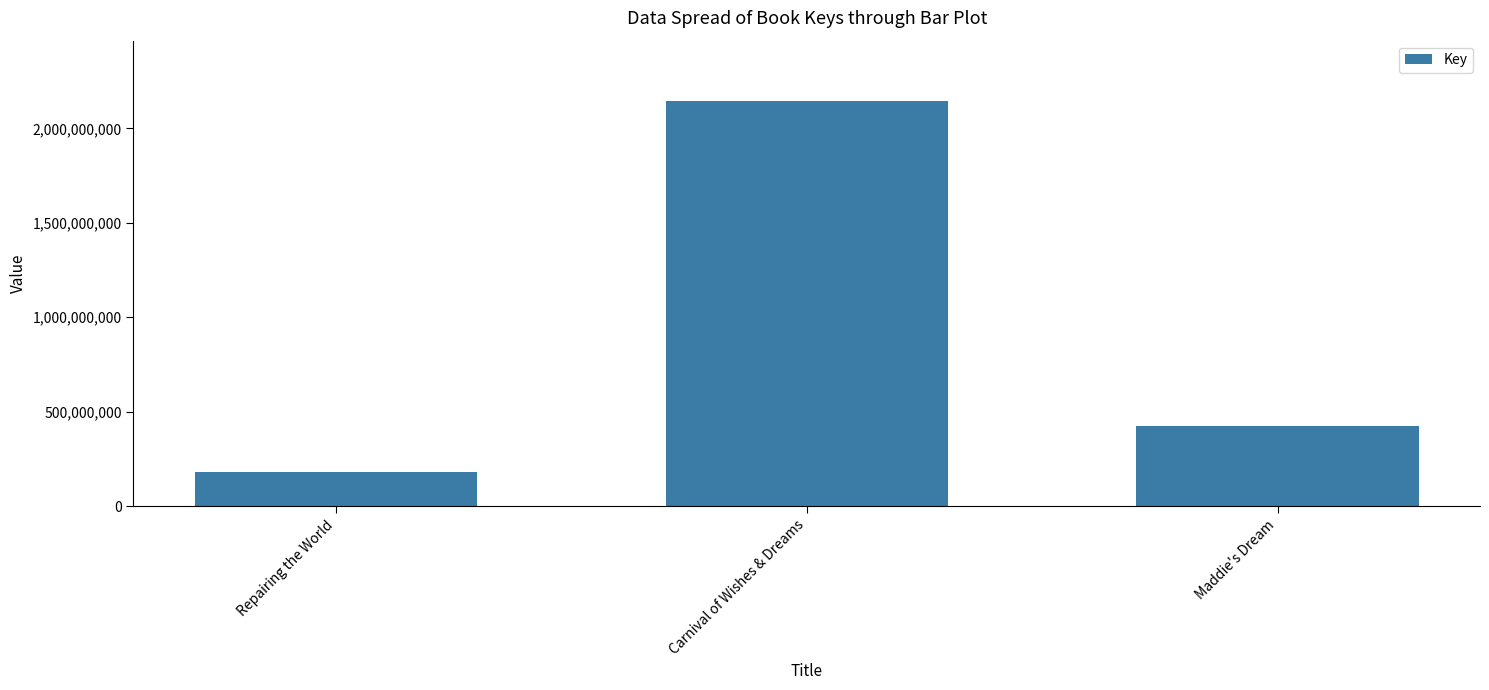

Reading right to left, transcribe all the data shown in this chart.

425669544	2142447088	180880920